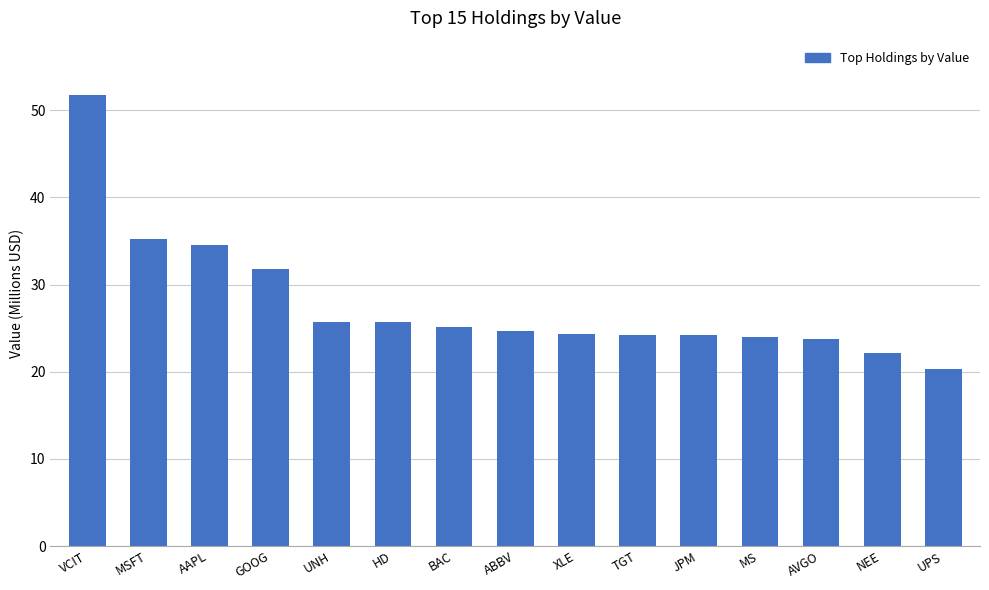

What position from the left is JPM?

11